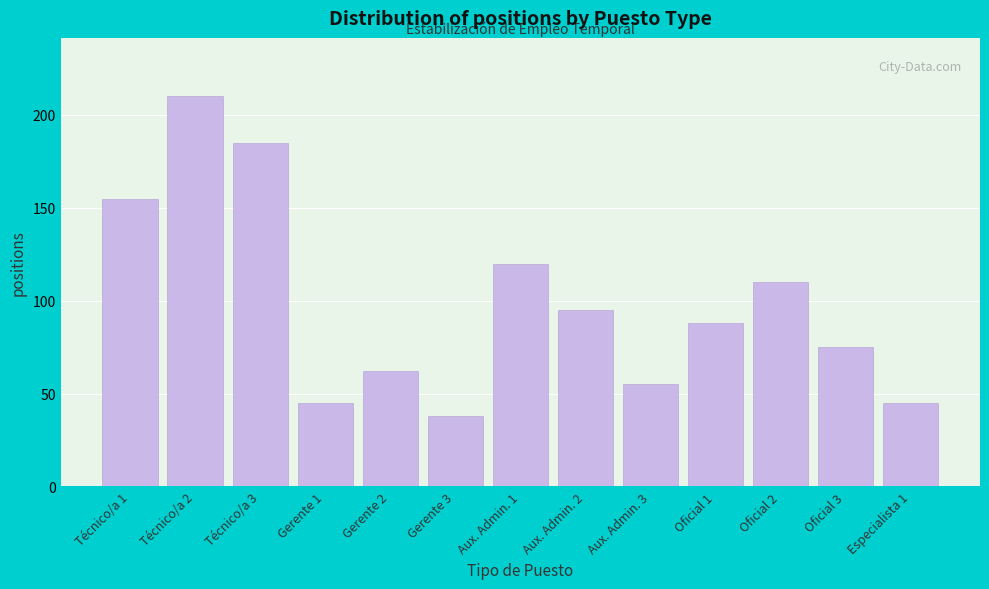

Reading right to left, list all the values displayed in this chart.

Especialista 1=45	Oficial 3=75	Oficial 2=110	Oficial 1=88	Aux. Admin. 3=55	Aux. Admin. 2=95	Aux. Admin. 1=120	Gerente 3=38	Gerente 2=62	Gerente 1=45	Técnico/a 3=185	Técnico/a 2=210	Técnico/a 1=155